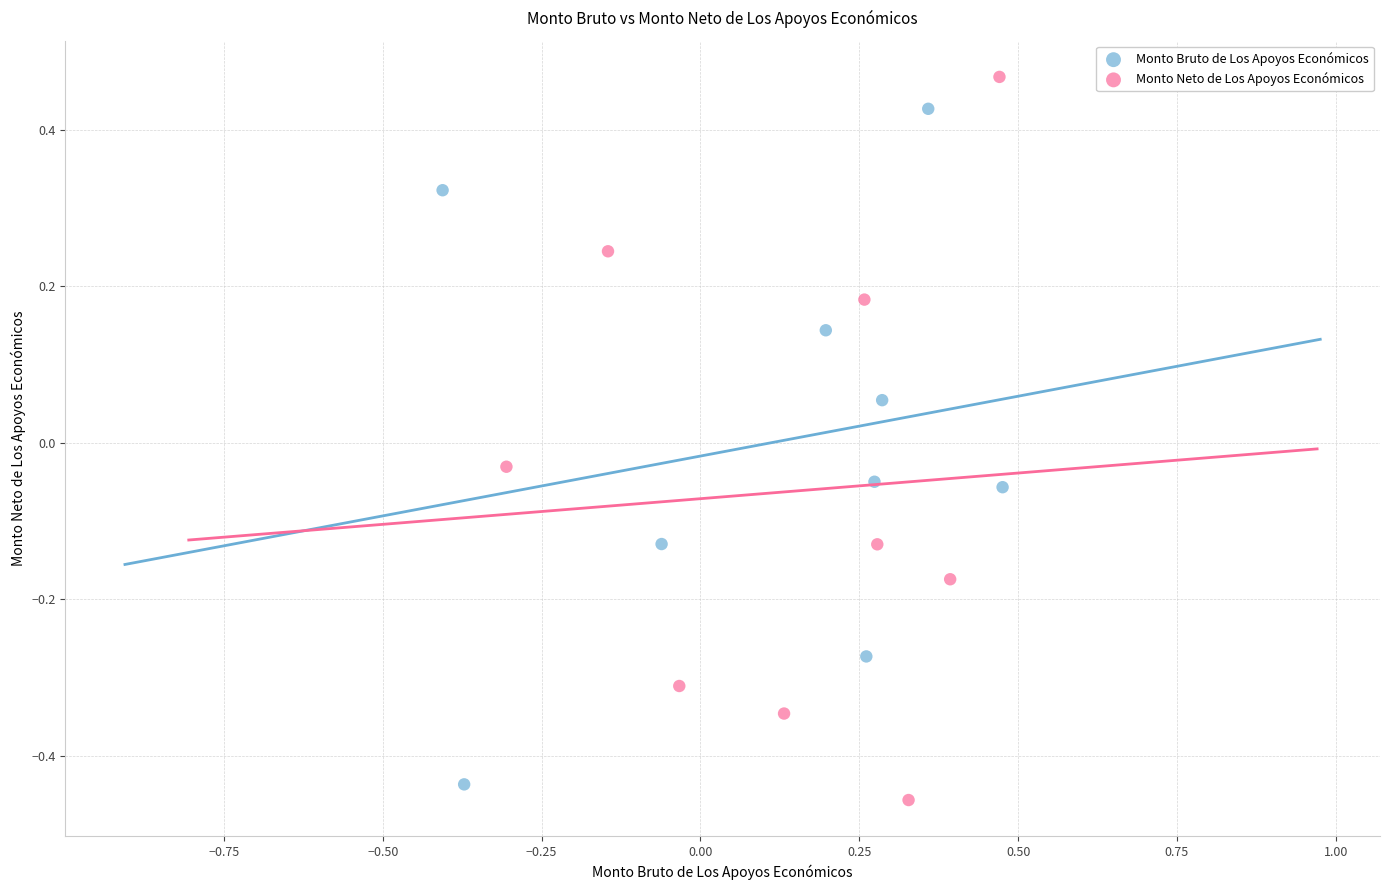

Which series has the widest spread of Y values?

Monto Neto de Los Apoyos Económicos